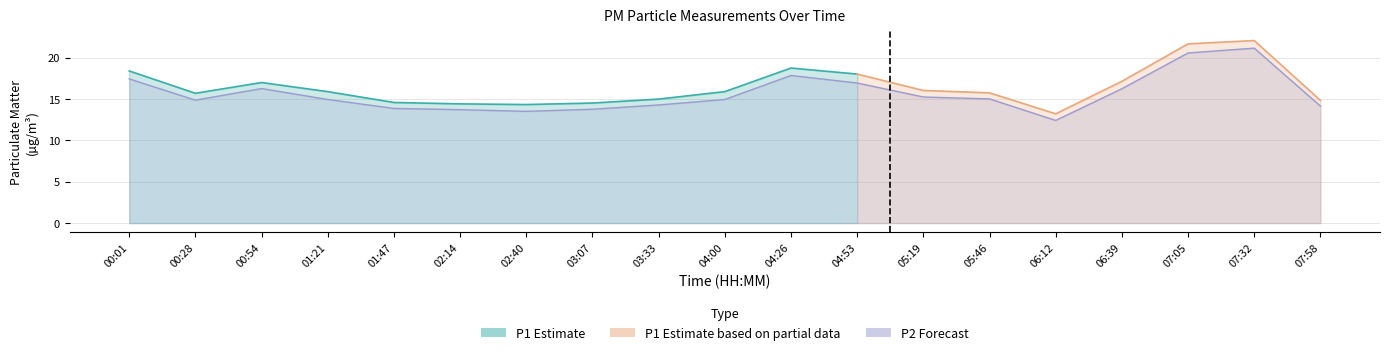

List the labels in order of value, smallest first.

06:12, 02:40, 02:14, 03:07, 01:47, 07:58, 03:33, 00:28, 01:21, 04:00, 05:46, 05:19, 06:39, 00:54, 04:53, 00:01, 04:26, 07:05, 07:32